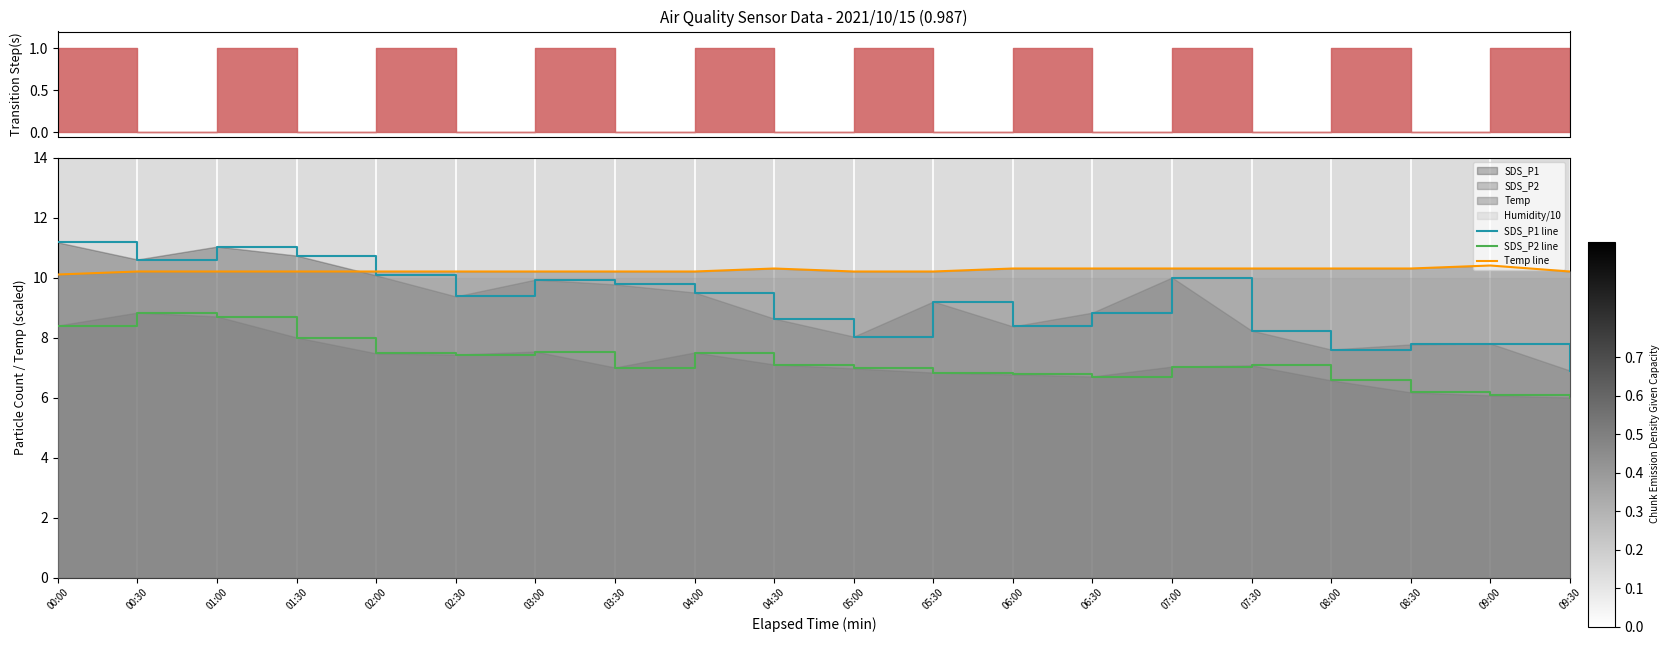

What is the sum of all SDS_P2 line values?

144.1